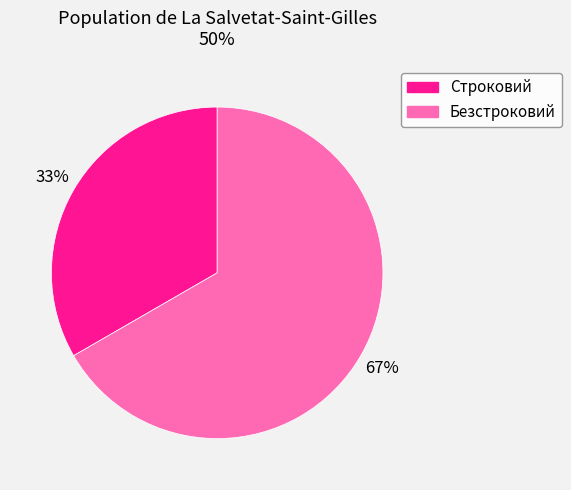

Which slice is the smallest?

Строковий